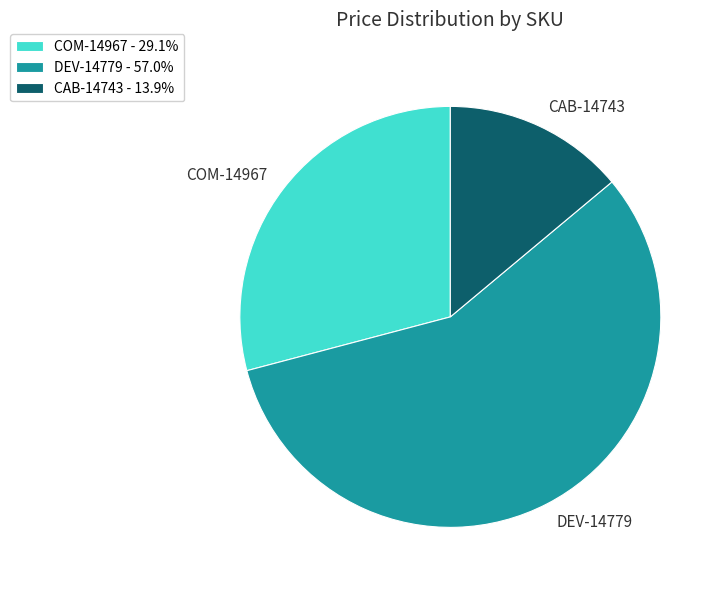

Is the sum of DEV-14779 and CAB-14743 greater than half?

Yes